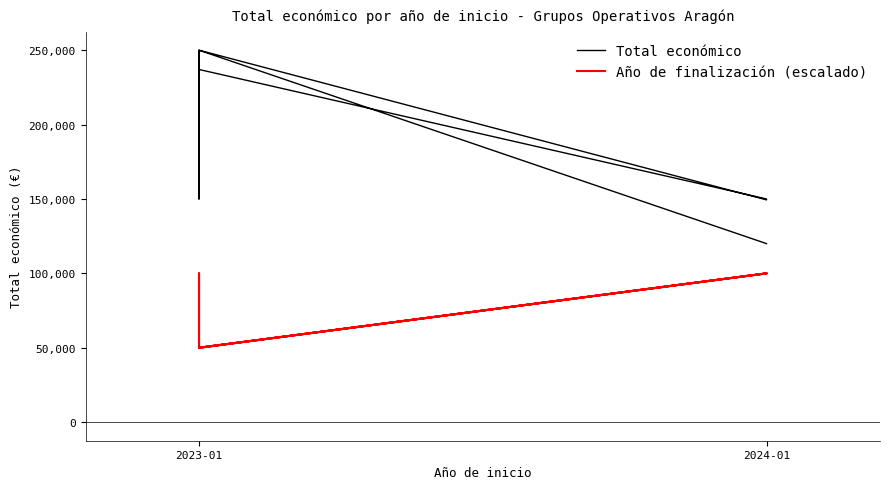

Between 2023-01 and 6, which series saw the biggest shift?

Total económico